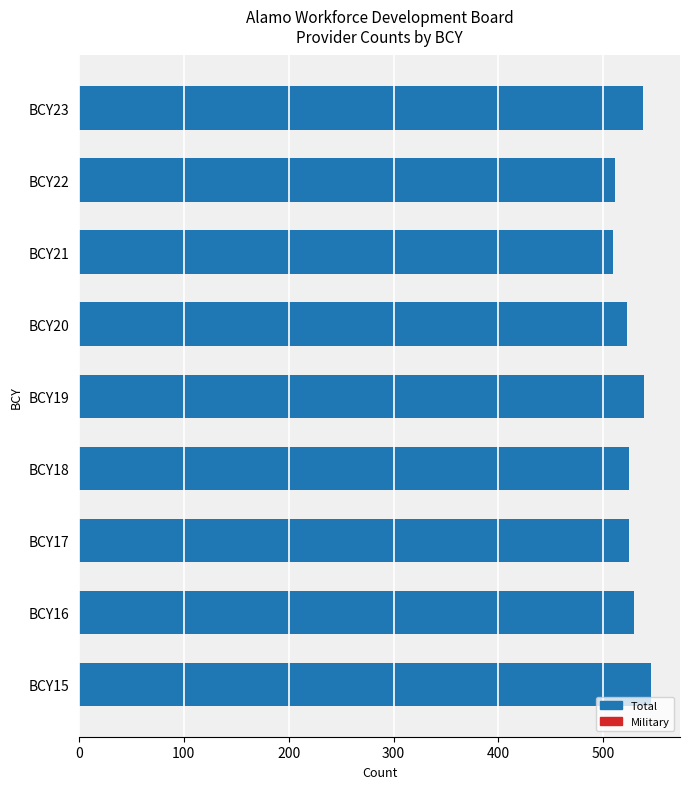

Is it true that the value at BCY23 is 538?

True